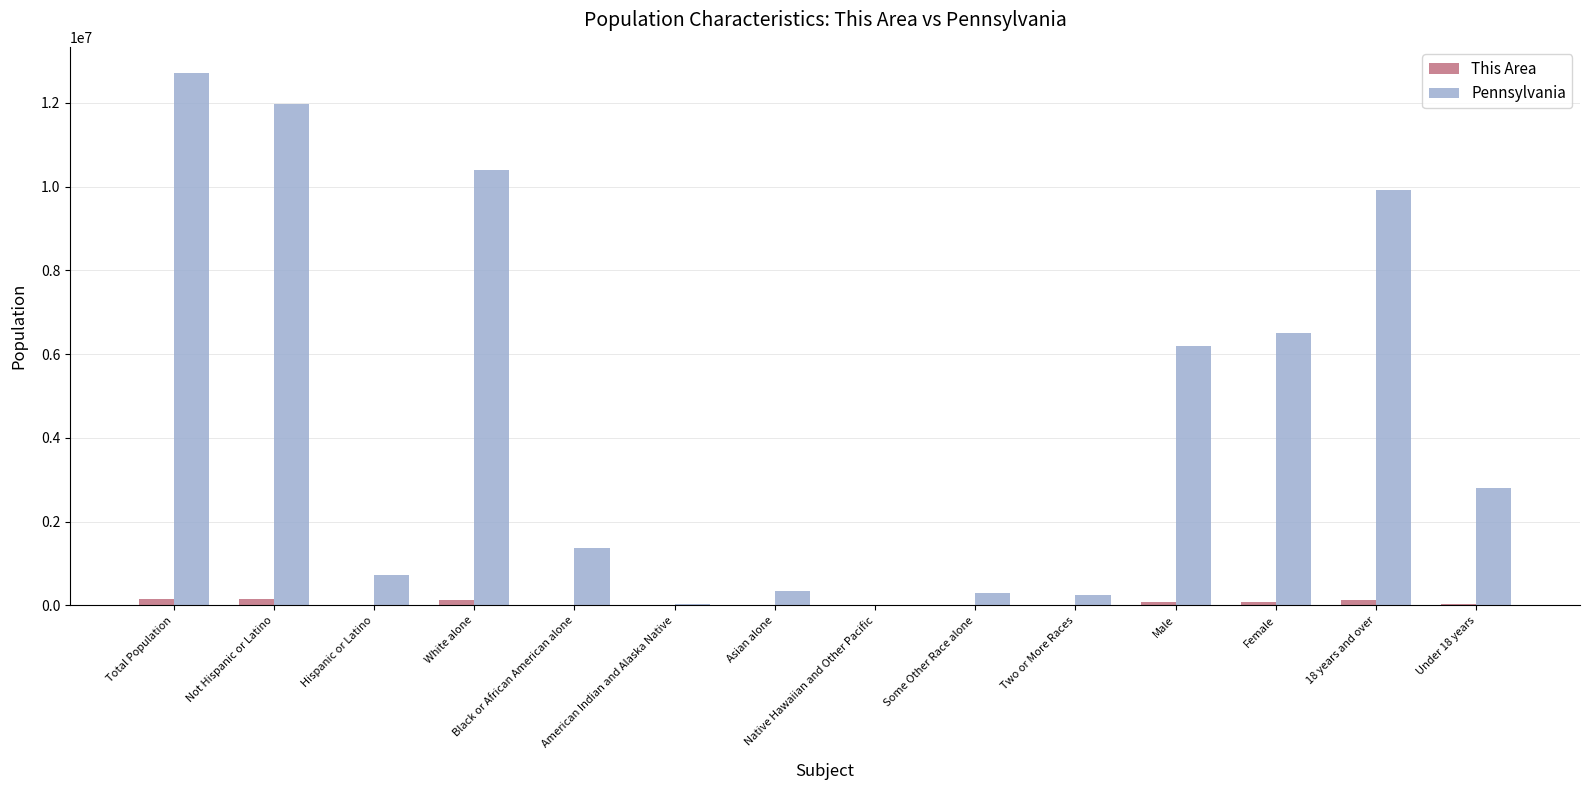

What is the greatest value displayed?

12702379